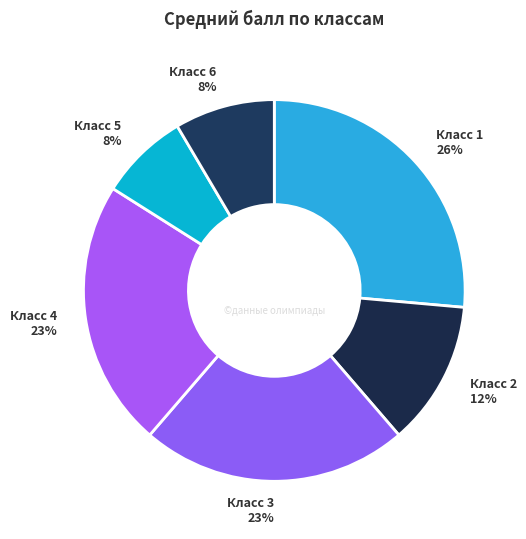

How many slices are in this pie chart?

6